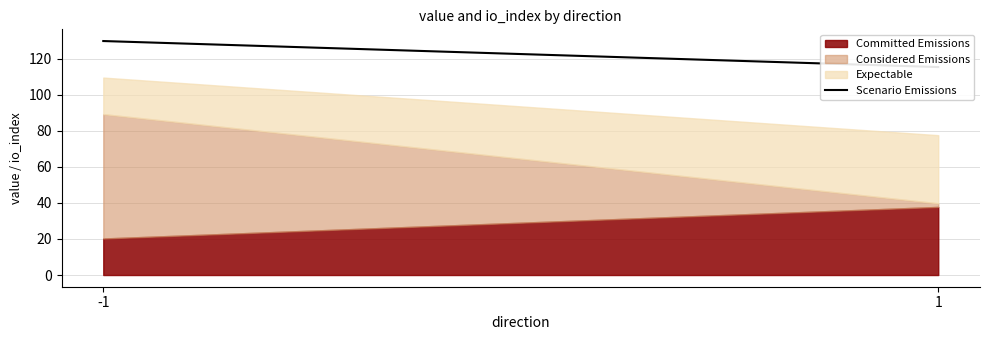

What is the difference between the values at -1 and 1?

14.4